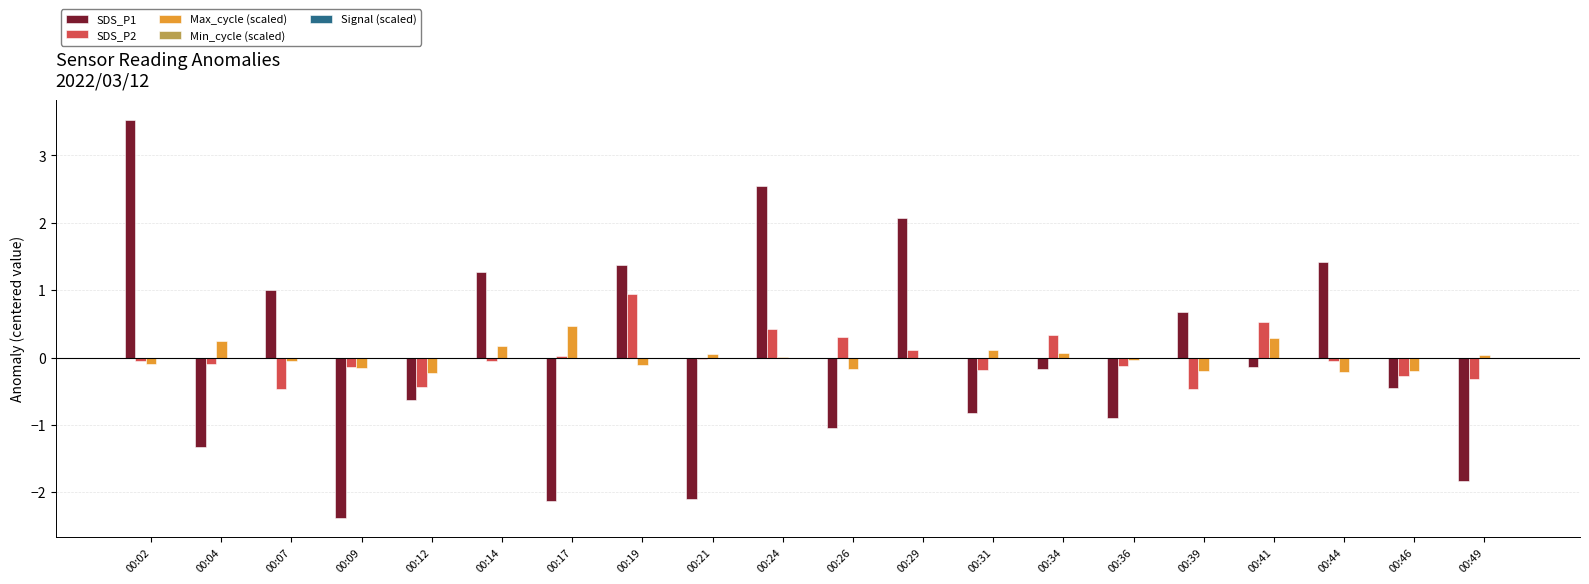

Is it true that SDS_P2 equals -0.1 at 00:04?

True